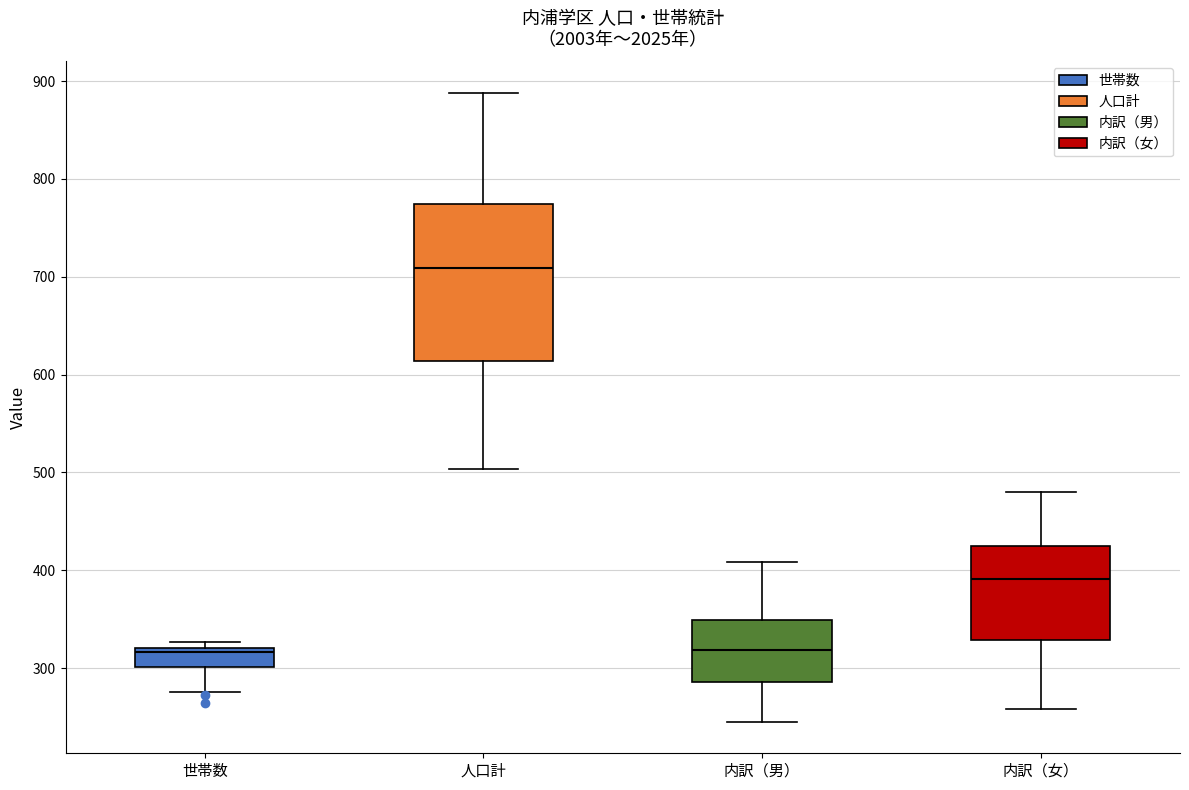

Reading left to right, transcribe this box plot: for each box, give where its median line is, the range the box spans, and where its two whiskers end, as read against the y-axis. The values are not printed on the chart, so give them approximately, as read against the axis.

世帯数: median 320 (just below the box's upper edge), box 300 to 320, whiskers 280 to 330
人口計: median 710, box 610 to 770, whiskers 500 to 890
内訳（男）: median 320, box 290 to 350, whiskers 250 to 410
内訳（女）: median 390, box 330 to 420, whiskers 260 to 480